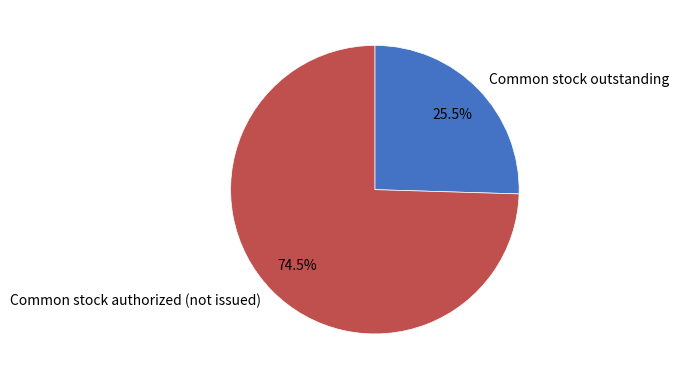

Rank the categories by value from lowest to highest.

Common stock outstanding, Common stock authorized (not issued)